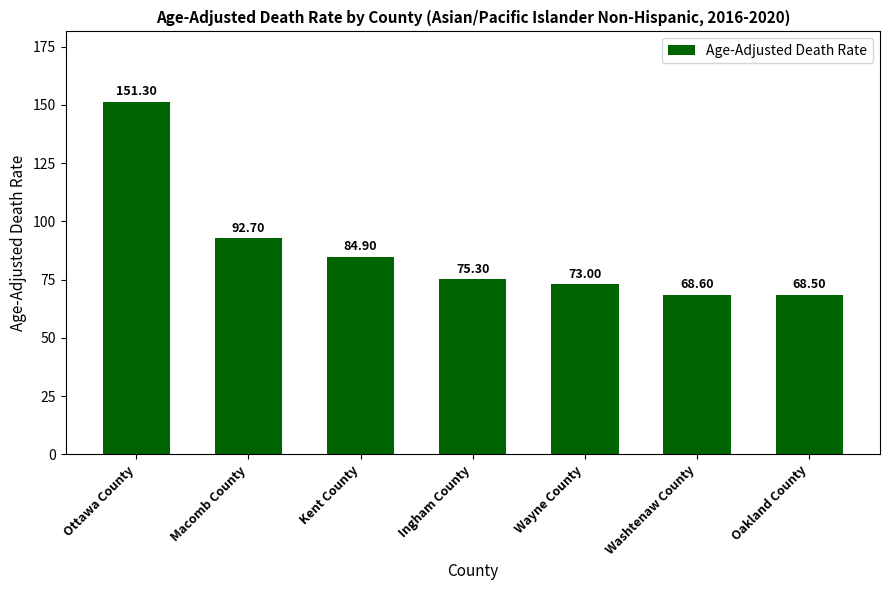

What is the sum of the values at Oakland County and Kent County?

153.4